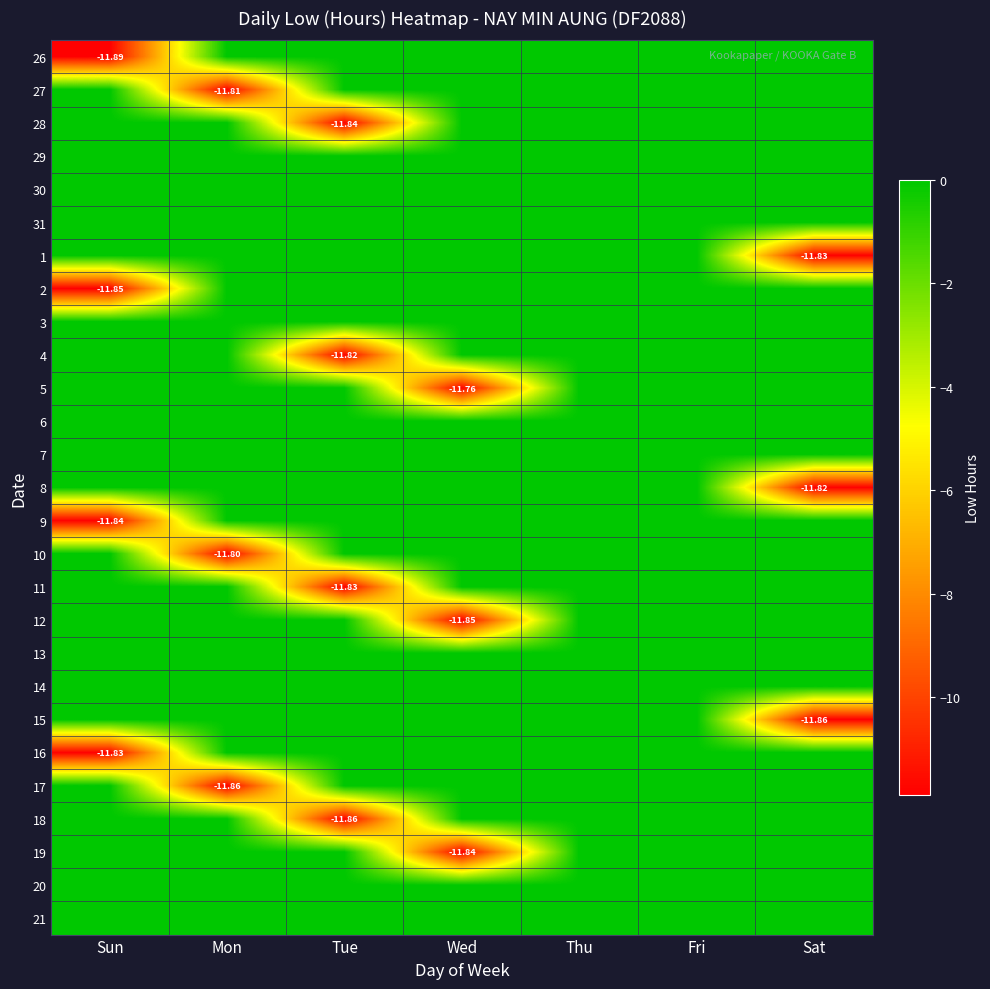

What is the total value across all series at Mon?

-35.5